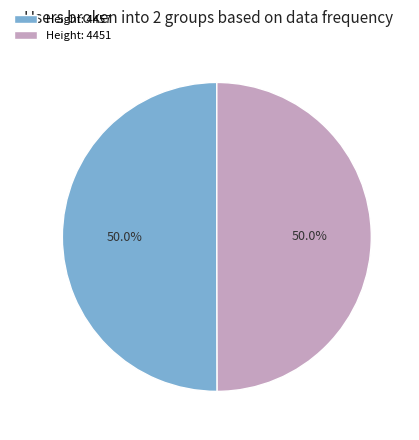

Approximately how many times larger is the value at Height: 4457 compared to Height: 4451?

1.0